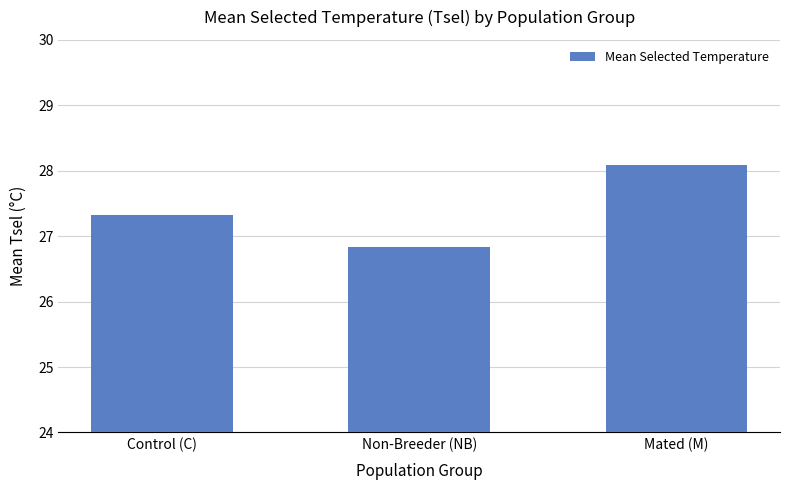

What position from the left is Mated (M)?

3